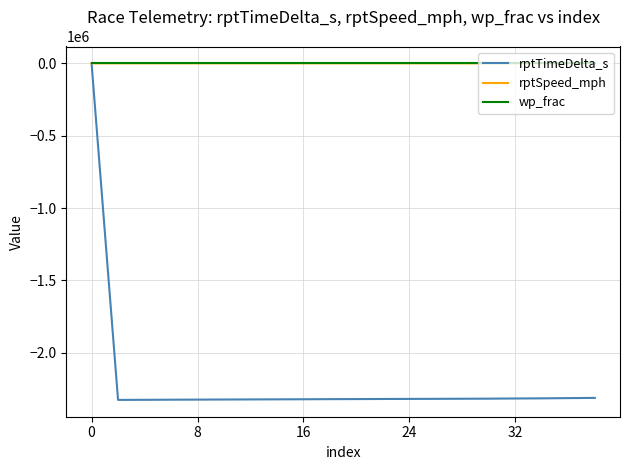

Which series has the widest spread of values?

rptTimeDelta_s